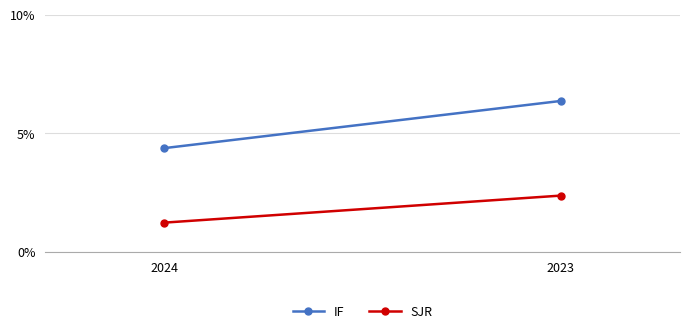

Rank the categories by SJR value from lowest to highest.

2024, 2023